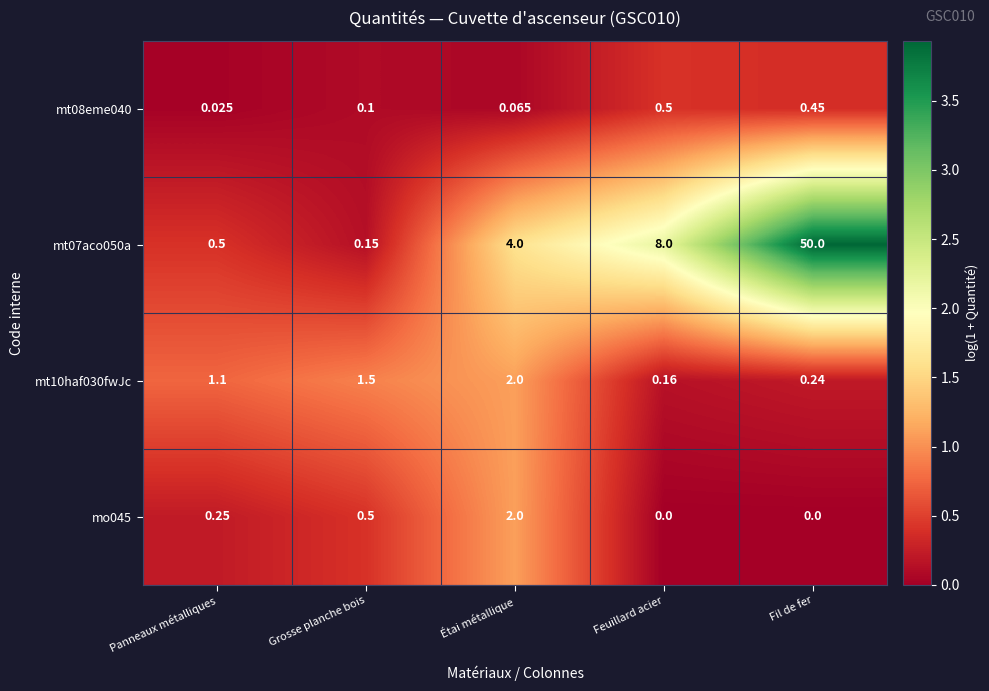

At which label is mo045 closest to 1?

Grosse planche bois